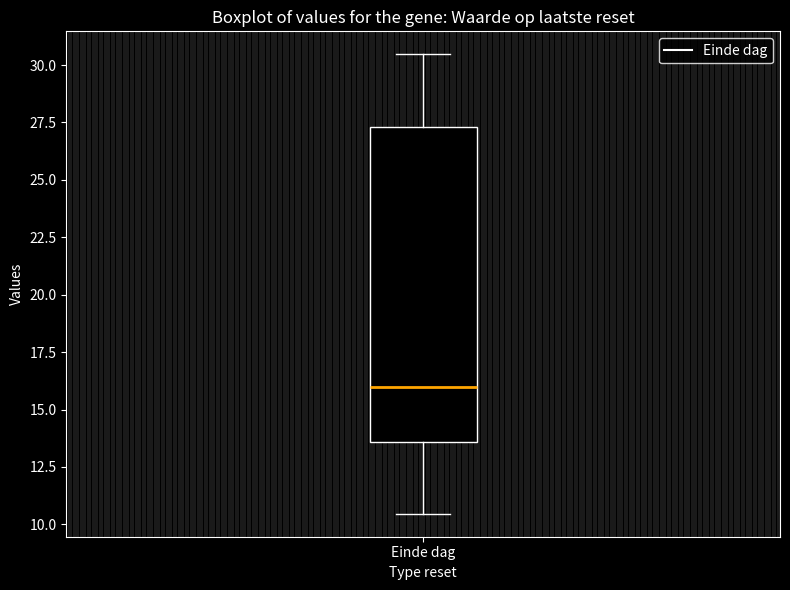

Transcribe this box plot: give where the median line is, the range the box spans, and where the two whiskers end, as read against the y-axis. The values are not printed on the chart, so give them approximately, as read against the axis.

median 16.0, box 13.5 to 27.5, whiskers 10.5 to 30.5